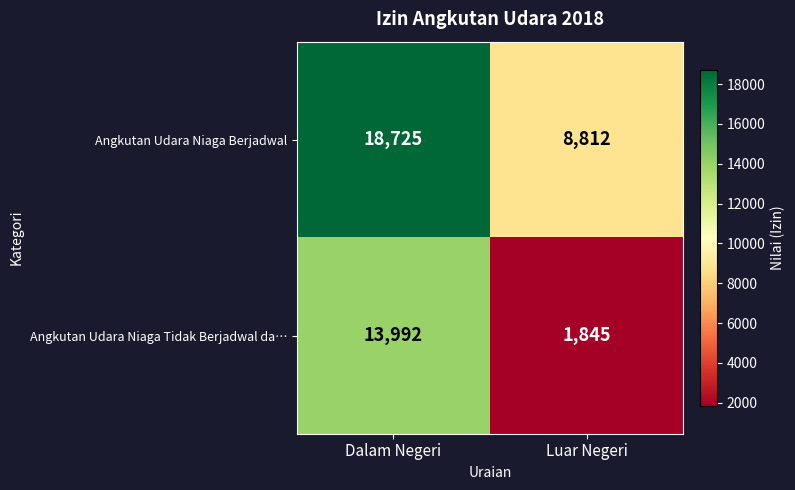

What is the maximum value shown in the chart?

18725